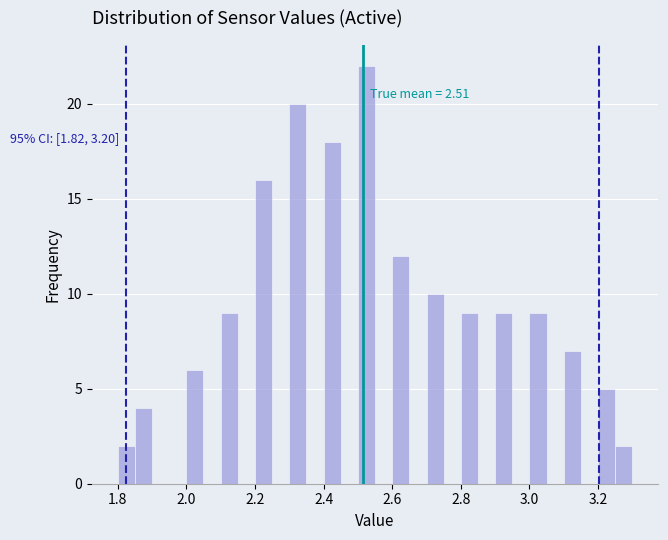

Read against the x-axis, roughly where is the centre of the tallest bar?

2.52